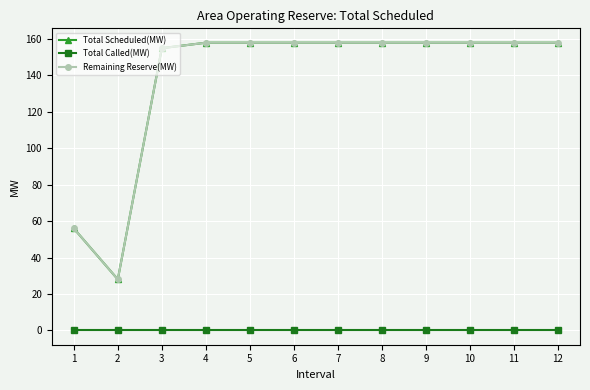

The Total Scheduled(MW) series shows 158 at 8. True or false?

True